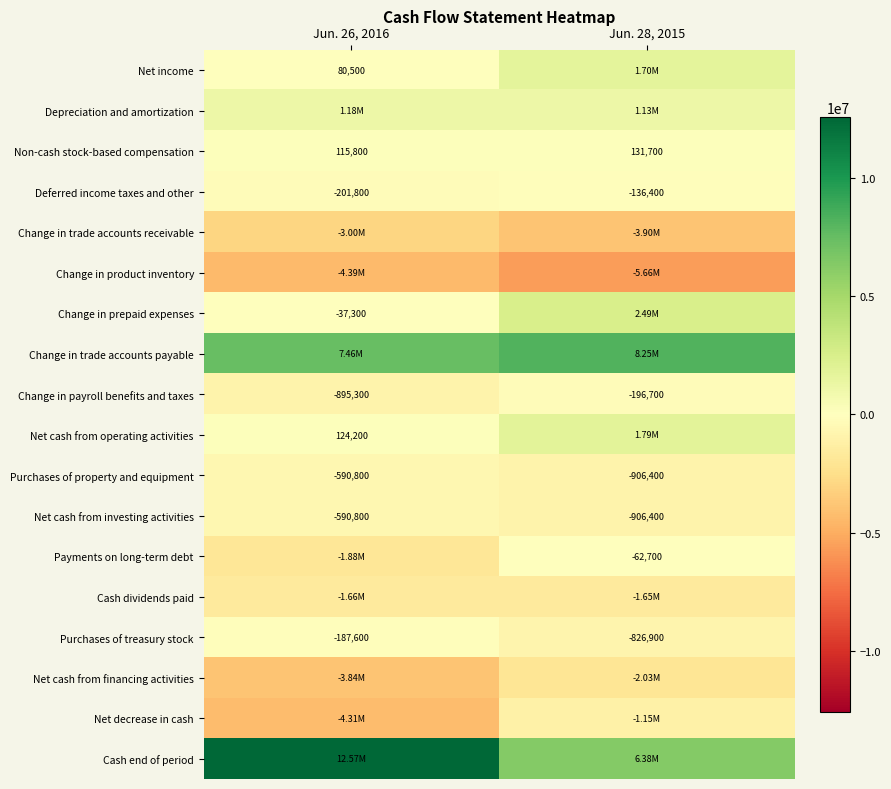

What is the difference between the Deferred income taxes and other values at Jun. 28, 2015 and Jun. 26, 2016?

65400